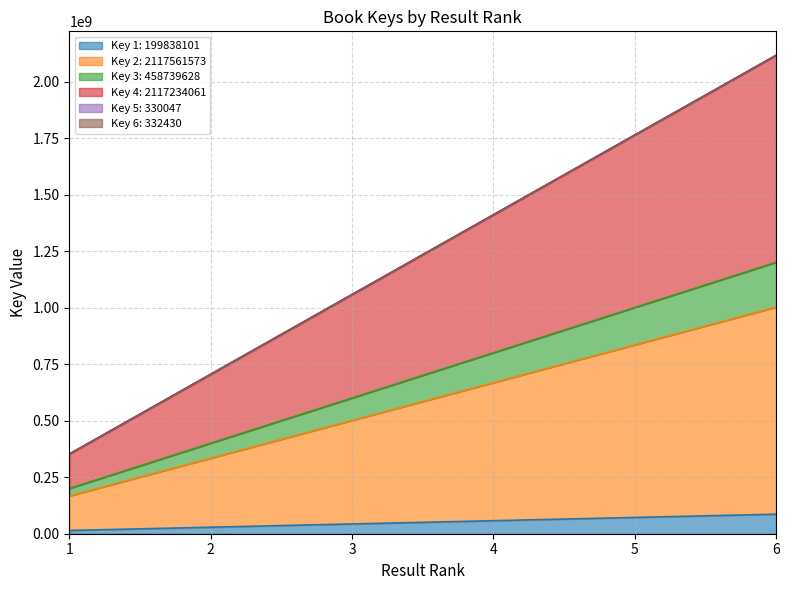

Rank the categories by value from highest to lowest.

6, 5, 4, 3, 2, 1